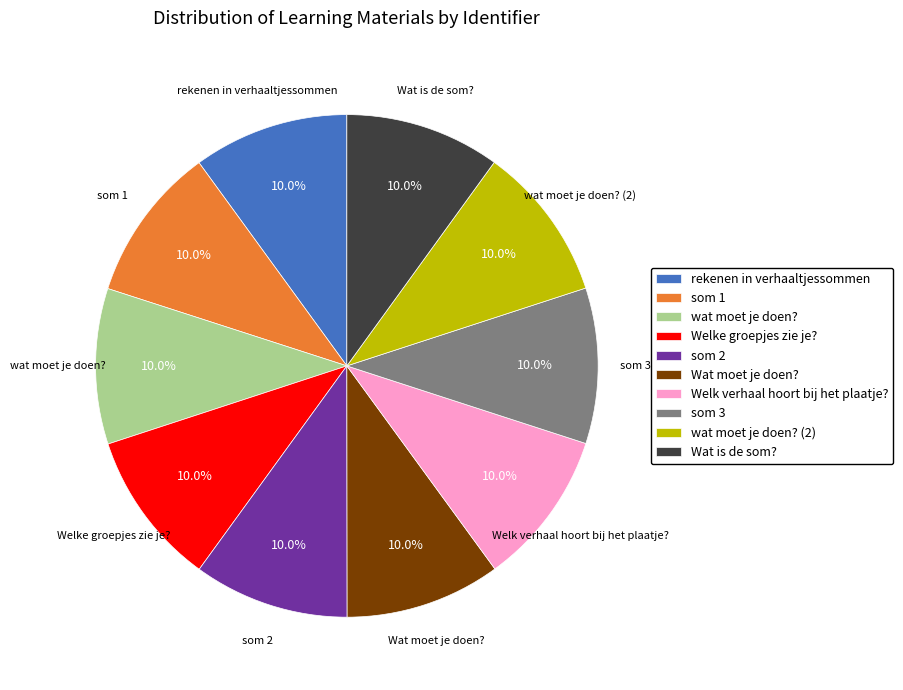

Approximately how many times larger is the value at som 1 compared to som 2?

1.0